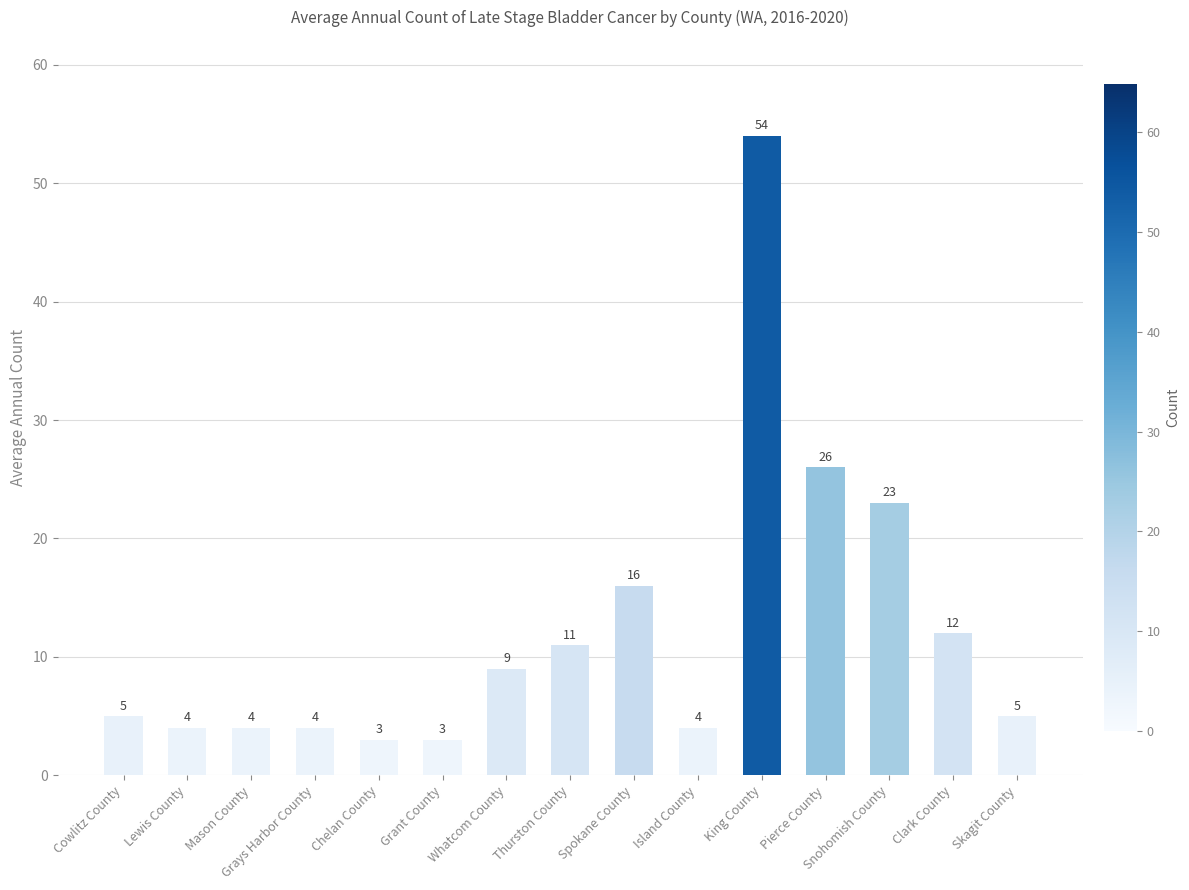

What is the smallest value displayed?

3